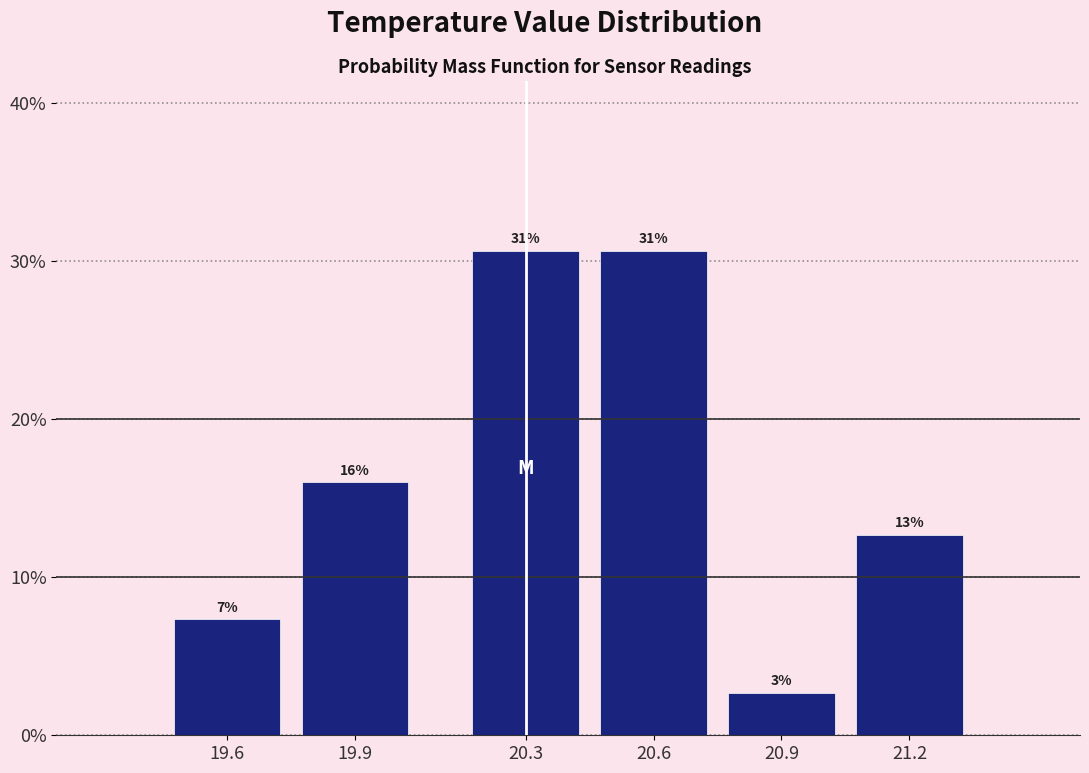

Are the bars horizontal?

No